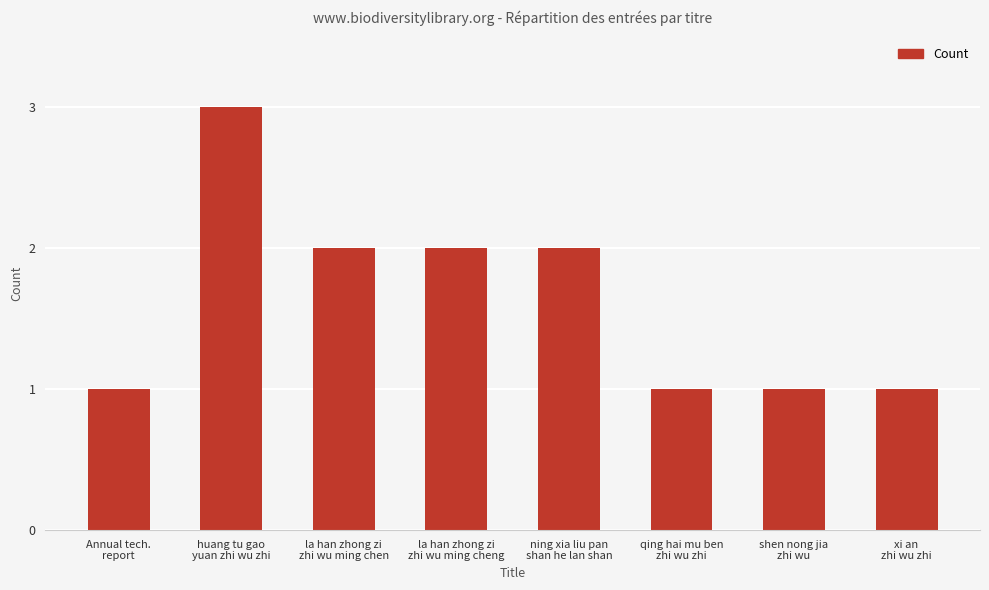

At which label does the data first exceed 2?

huang tu gao
yuan zhi wu zhi